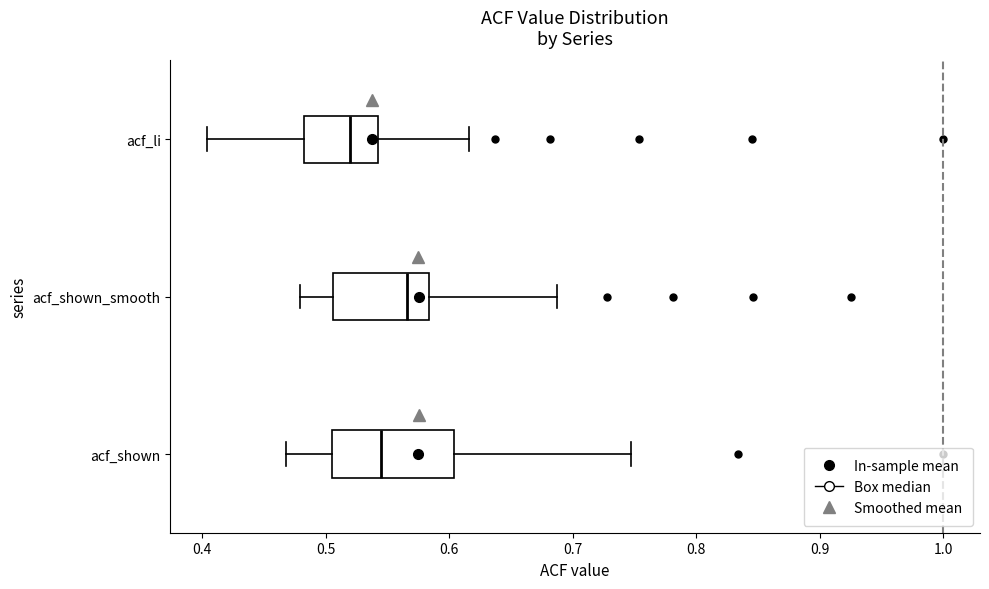

Reading bottom to top, transcribe this box plot: for each box, give where its median line is, the range the box spans, and where its two whiskers end, as read against the x-axis. The values are not printed on the chart, so give them approximately, as read against the axis.

acf_shown: median 0.55, box 0.50 to 0.60, whiskers 0.47 to 0.75
acf_shown_smooth: median 0.57, box 0.51 to 0.58, whiskers 0.48 to 0.69
acf_li: median 0.52, box 0.48 to 0.54, whiskers 0.40 to 0.62